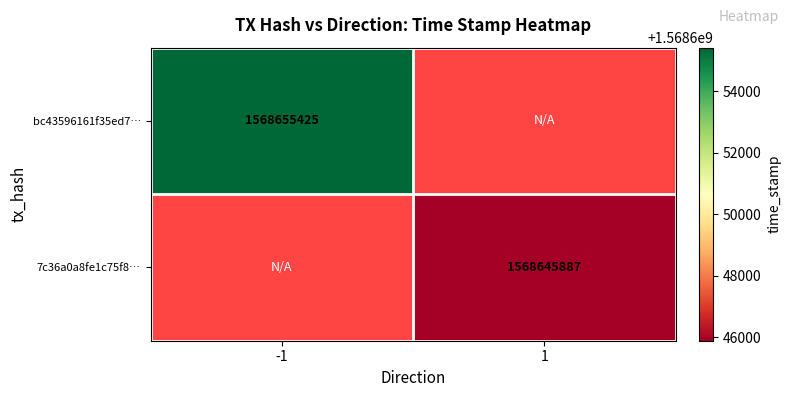

True or false: bc43596161f35ed7… has a value of 1568655425 at -1.

True